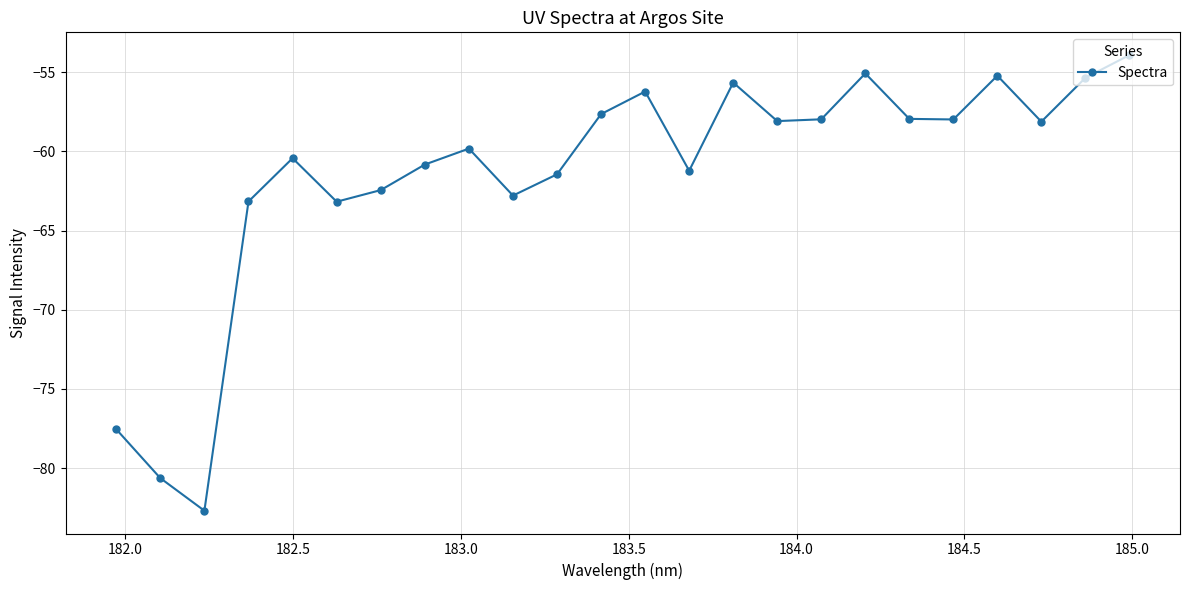

What is the smallest value displayed?

-82.7